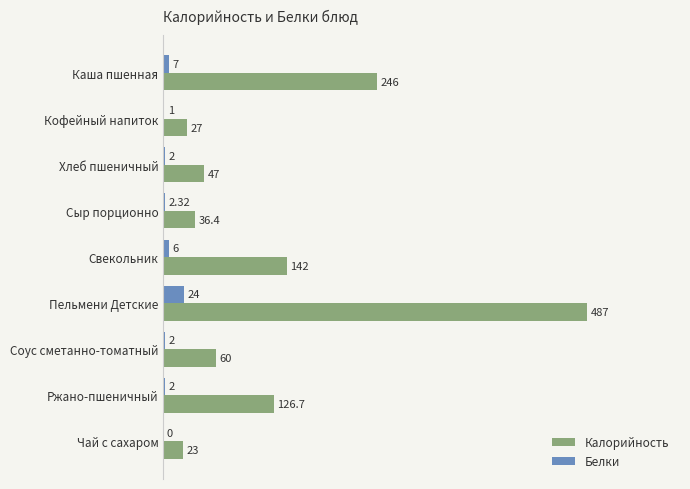

At which category is the sum across all series the highest?

Пельмени Детские